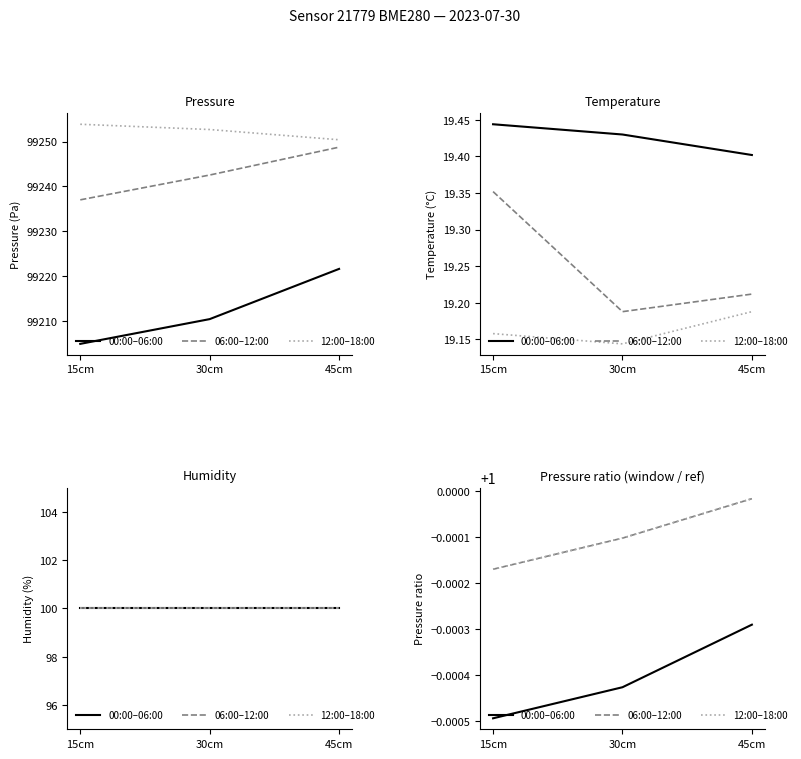

Rank the series at 30cm from lowest to highest value.

00:00–06:00, 06:00–12:00, 12:00–18:00